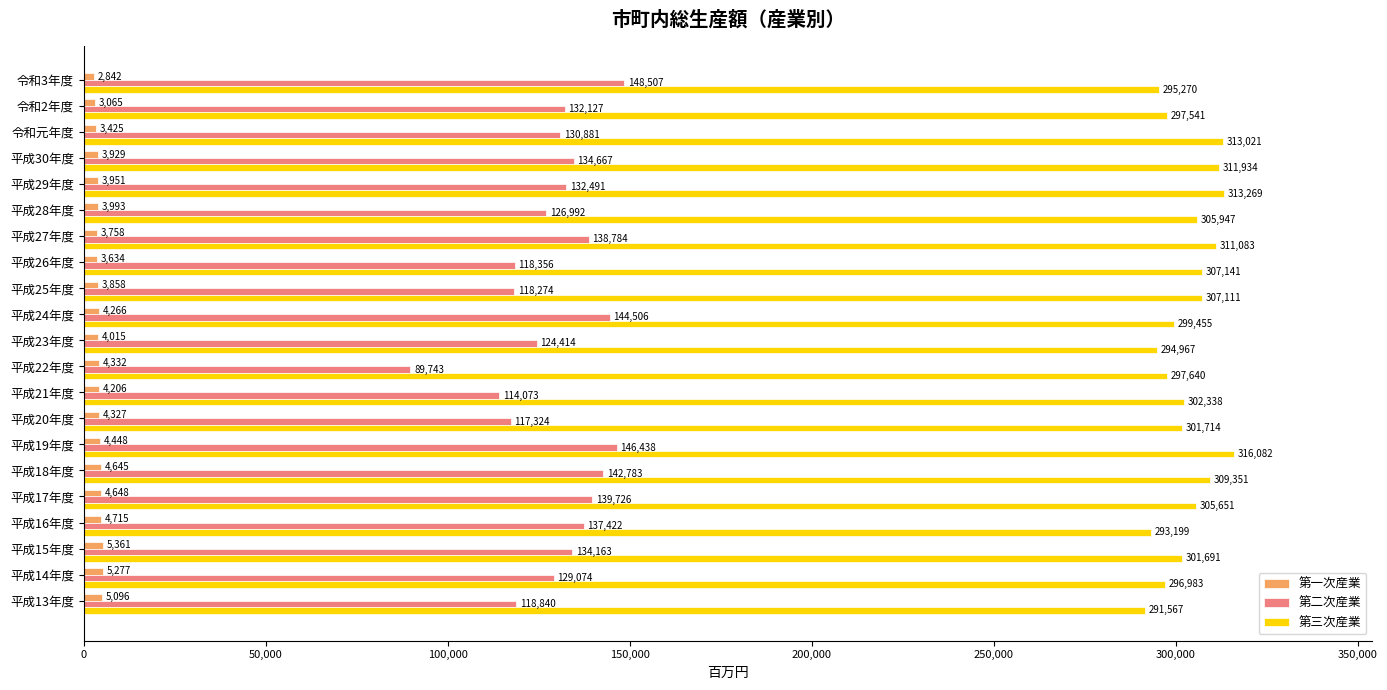

List the labels in order of 第二次産業 value, smallest first.

平成22年度, 平成21年度, 平成20年度, 平成25年度, 平成26年度, 平成13年度, 平成23年度, 平成28年度, 平成14年度, 令和元年度, 令和2年度, 平成29年度, 平成15年度, 平成30年度, 平成16年度, 平成27年度, 平成17年度, 平成18年度, 平成24年度, 平成19年度, 令和3年度